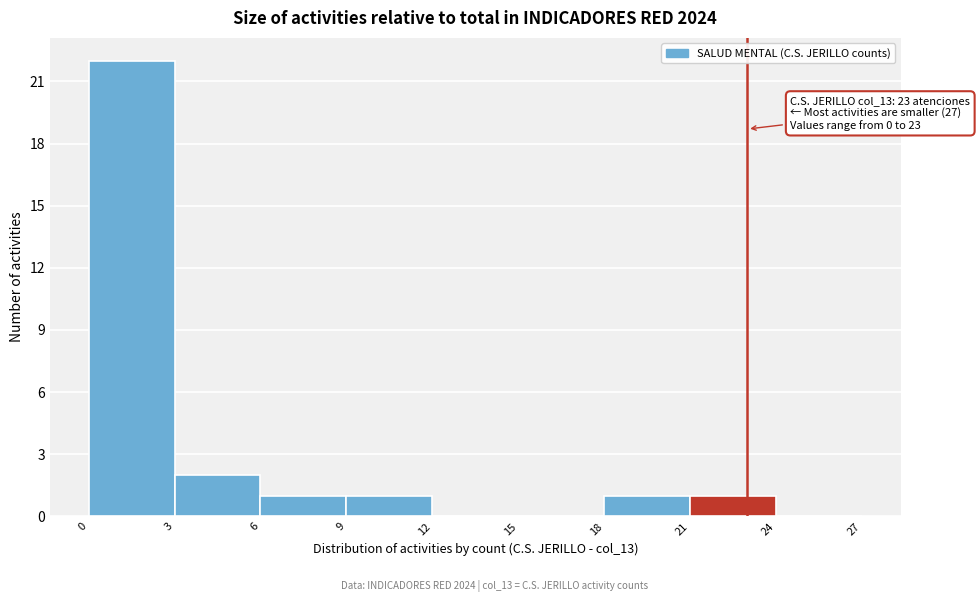

Over which range of the x-axis is the bar tallest?

0 to 3